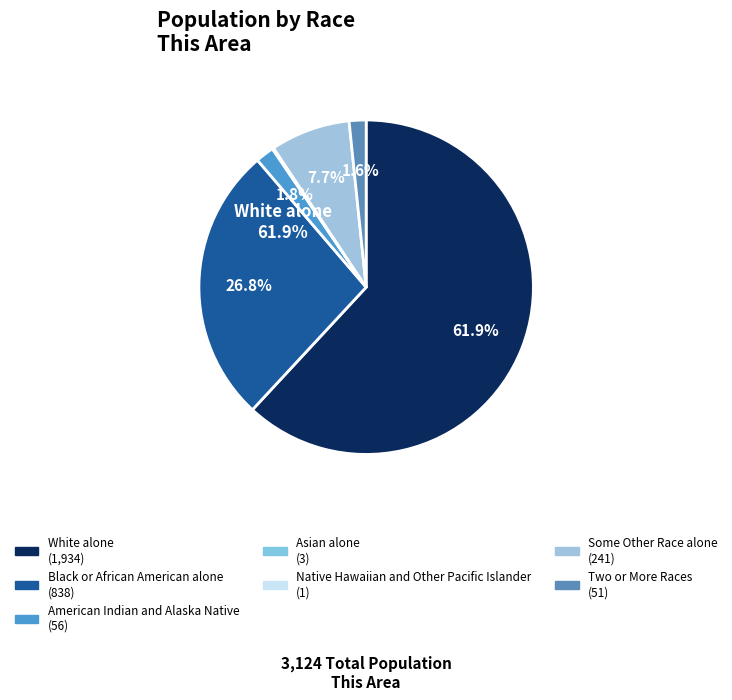

To the nearest percent, what portion does Some Other Race alone represent?

8%